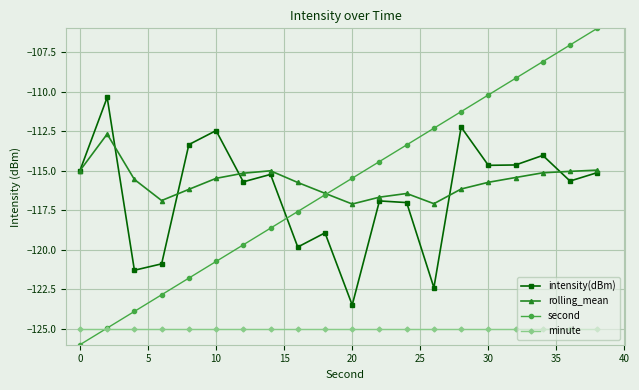

Which series has the widest spread of values?

second